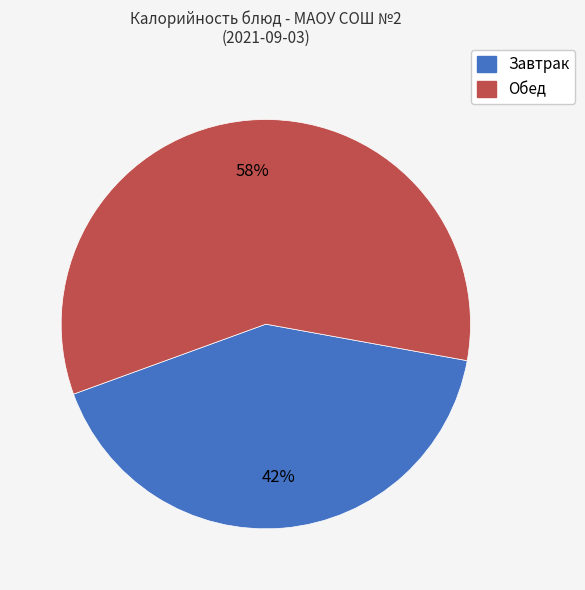

To the nearest percent, what is the average slice percentage?

50%